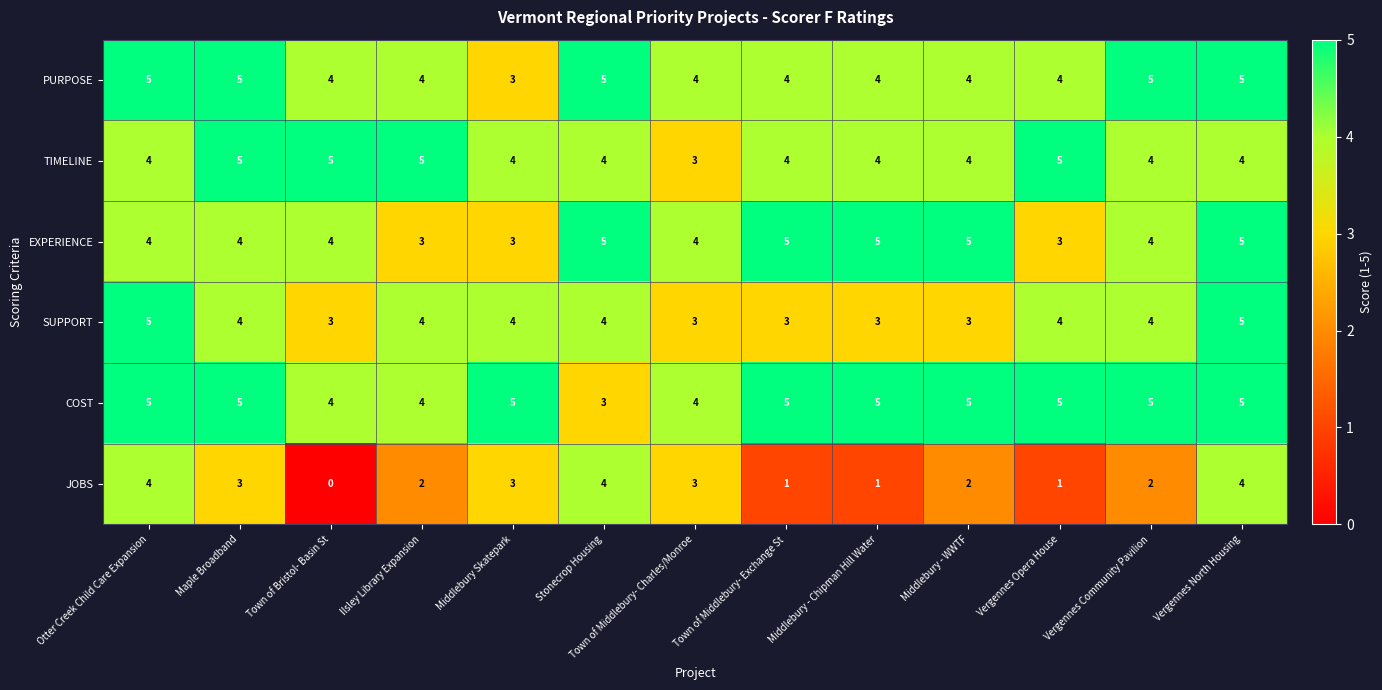

Is it true that PURPOSE equals 4 at Middlebury - Chipman Hill Water?

True